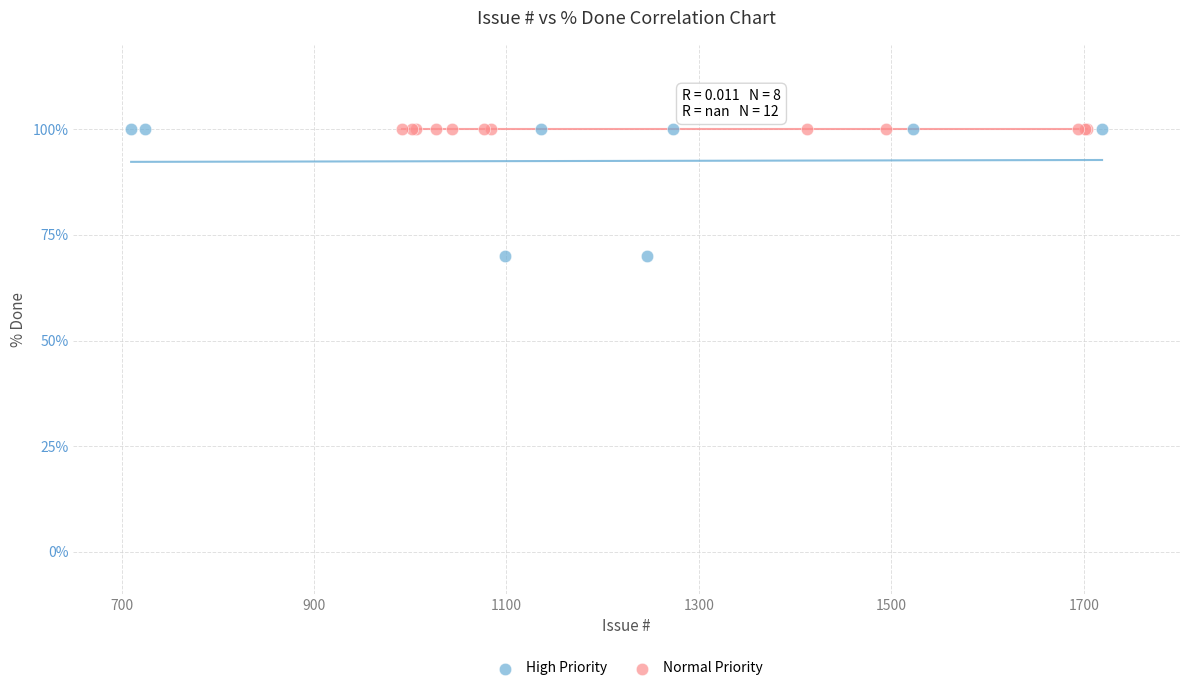

Which series contains the lowest Y value?

High Priority